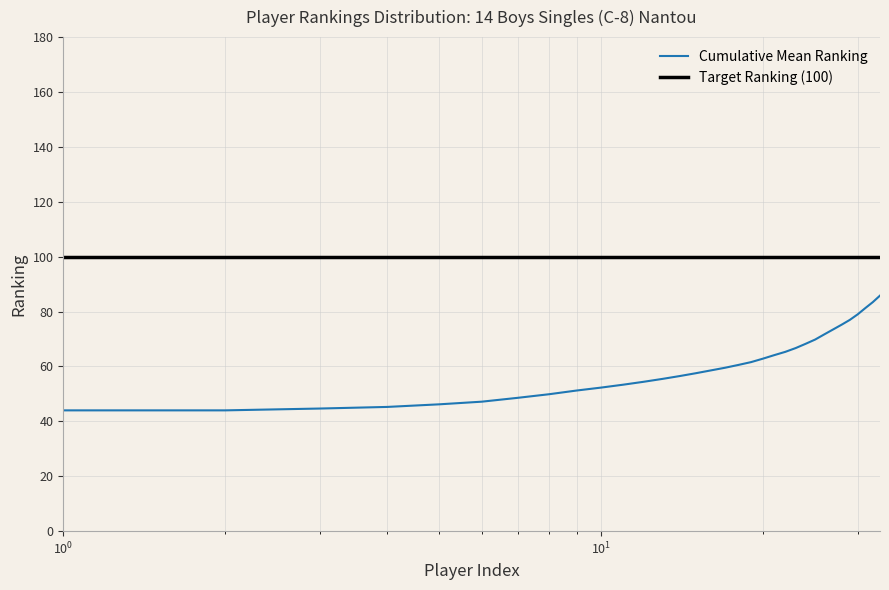

Reading left to right, what are all the values shown in this chart?

44.0	44.0	44.7	45.2	46.2	47.2	48.6	49.9	51.2	52.3	53.4	54.4	55.5	56.5	57.5	58.6	59.5	60.6	61.6	62.9	64.1	65.3	66.7	68.2	69.8	71.7	73.5	75.2	77.0	79.0	81.3	83.4	85.8